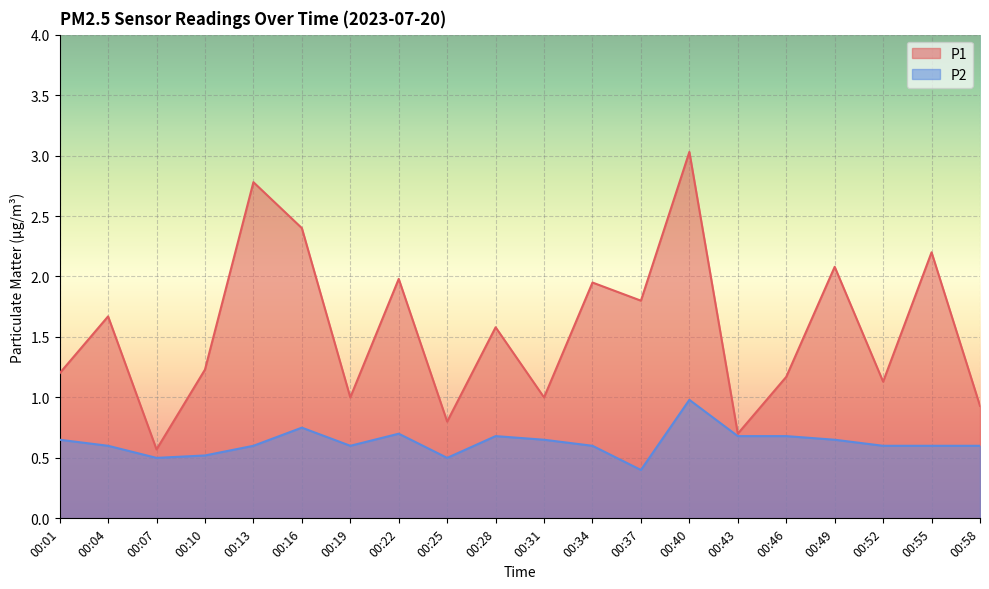

Which series changed the most between 00:01 and 00:49?

P1